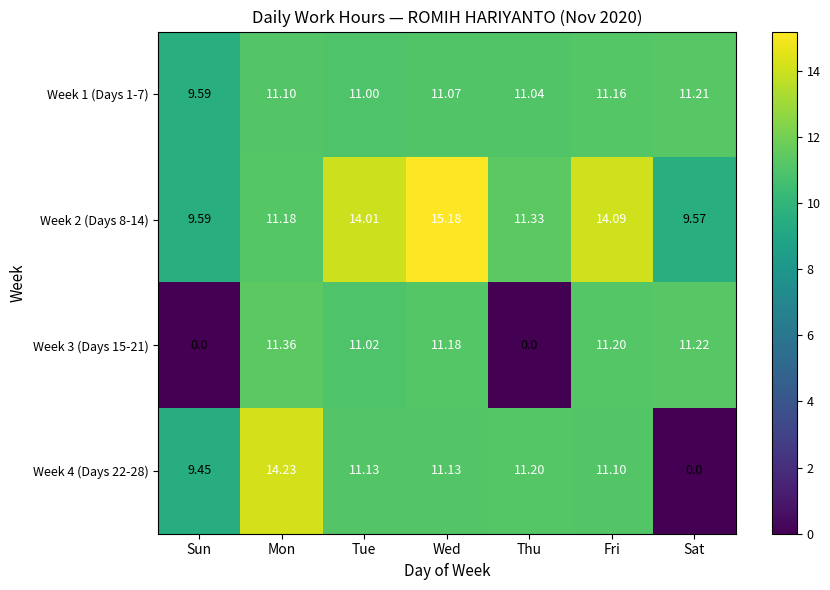

At which category is the sum across all series the highest?

Wed